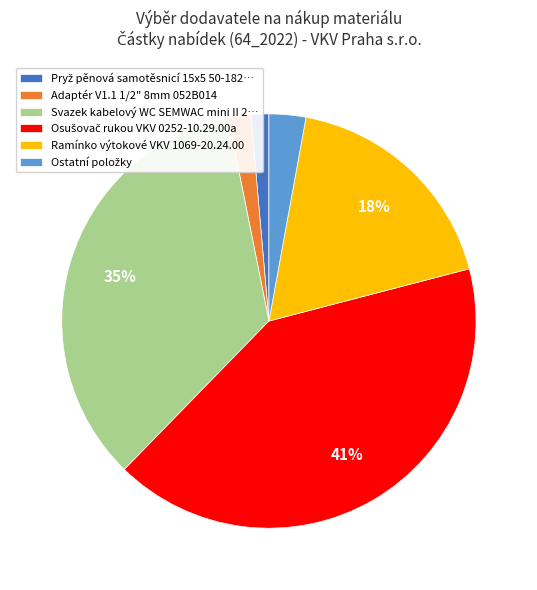

To the nearest percent, what percentage of the pie is Ramínko výtokové VKV 1069-20.24.00?

18%